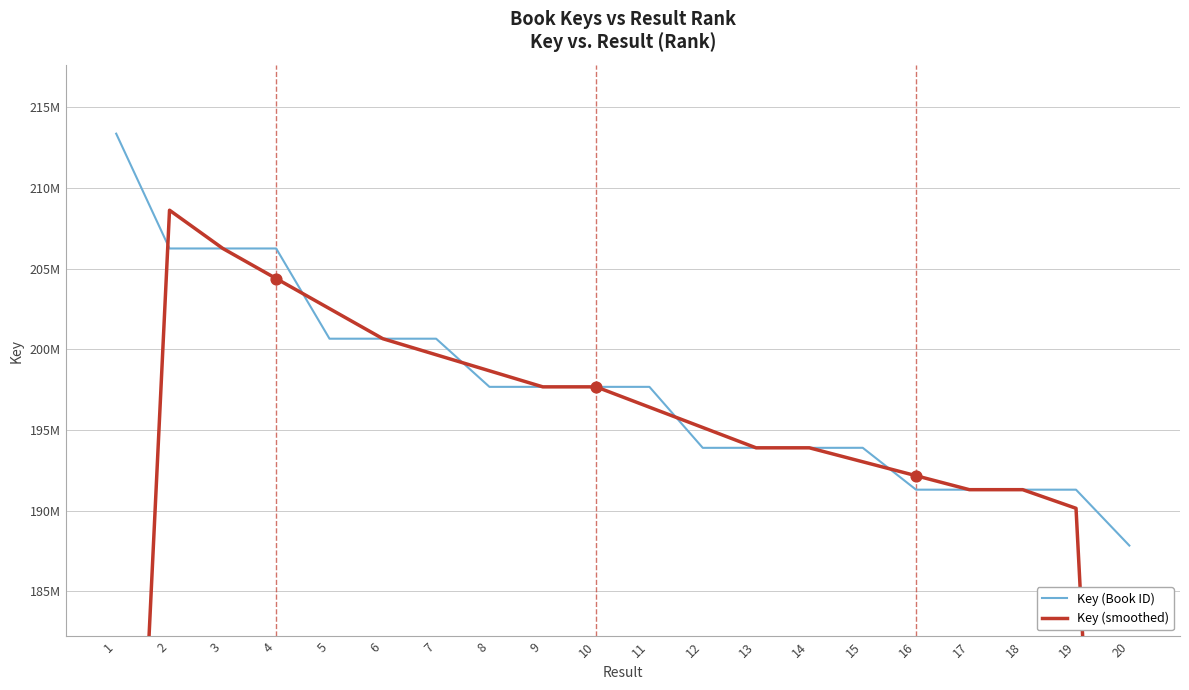

Which series has the largest Y range (max minus min)?

Key (smoothed)